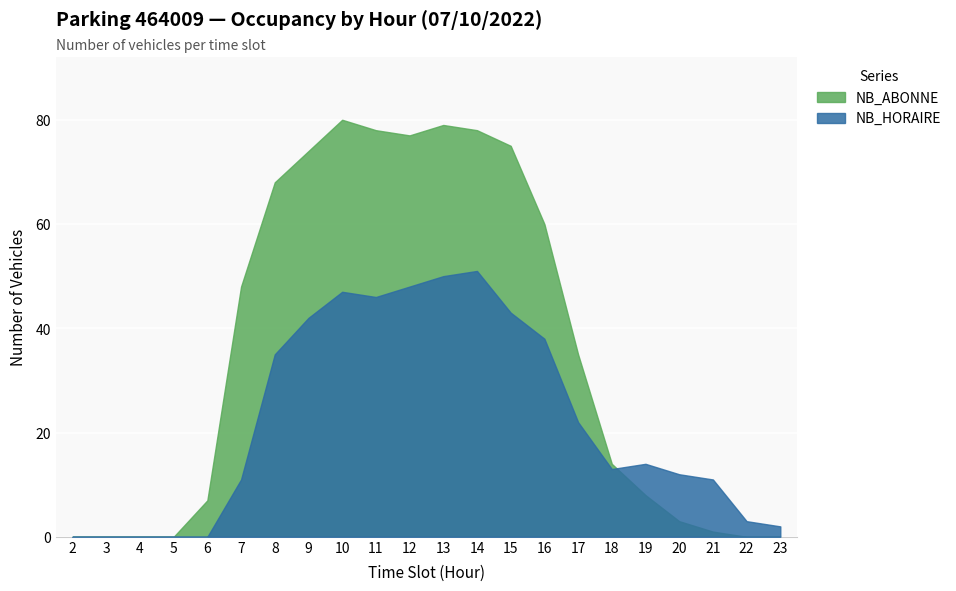

After their last crossing, which series has the higher values: NB_HORAIRE or NB_ABONNE?

NB_HORAIRE